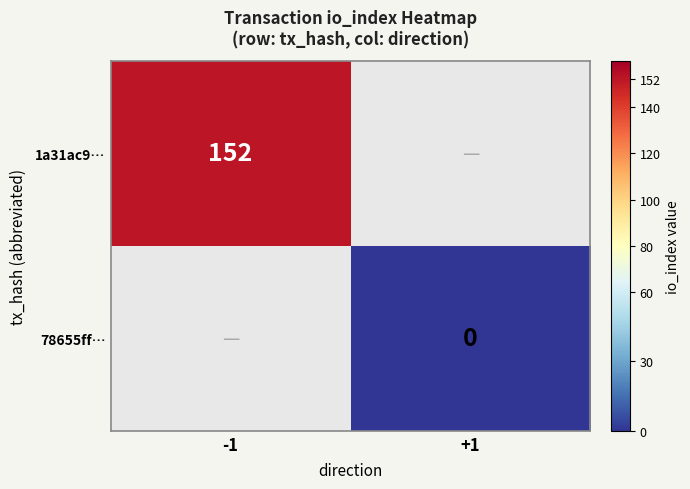

Is the value of 78655ff… at +1 greater than the value of 1a31ac9… at -1?

No